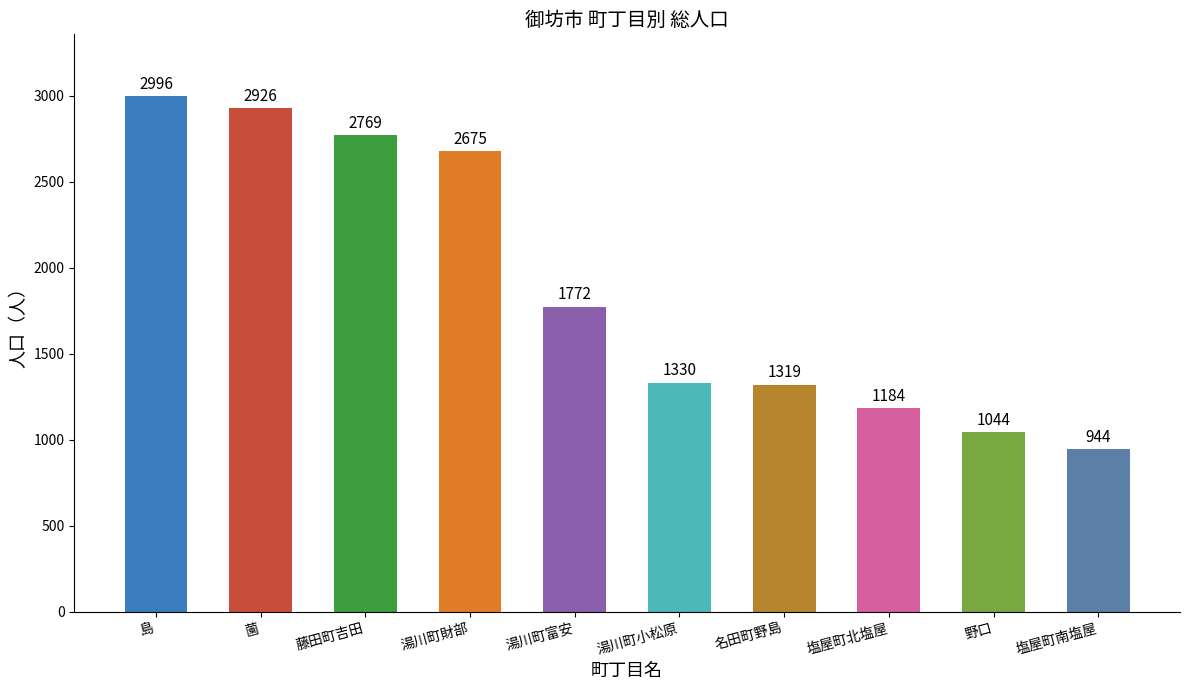

Reading left to right, what are all the values shown in this chart?

2996	2926	2769	2675	1772	1330	1319	1184	1044	944